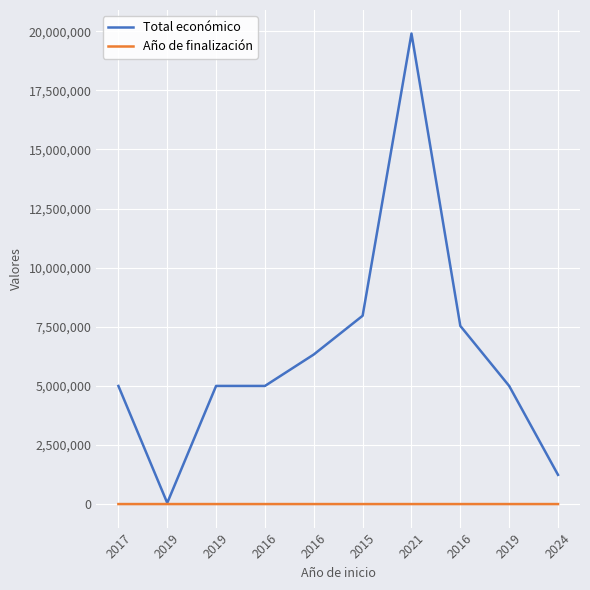

What are all the series names shown in the legend?

Total económico, Año de finalización